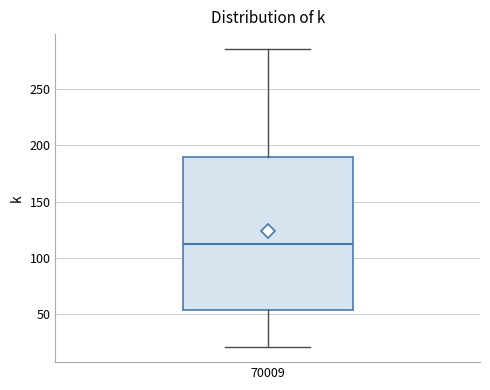

Transcribe this box plot: give where the median line is, the range the box spans, and where the two whiskers end, as read against the y-axis. The values are not printed on the chart, so give them approximately, as read against the axis.

median 110, box 55 to 190, whiskers 20 to 285